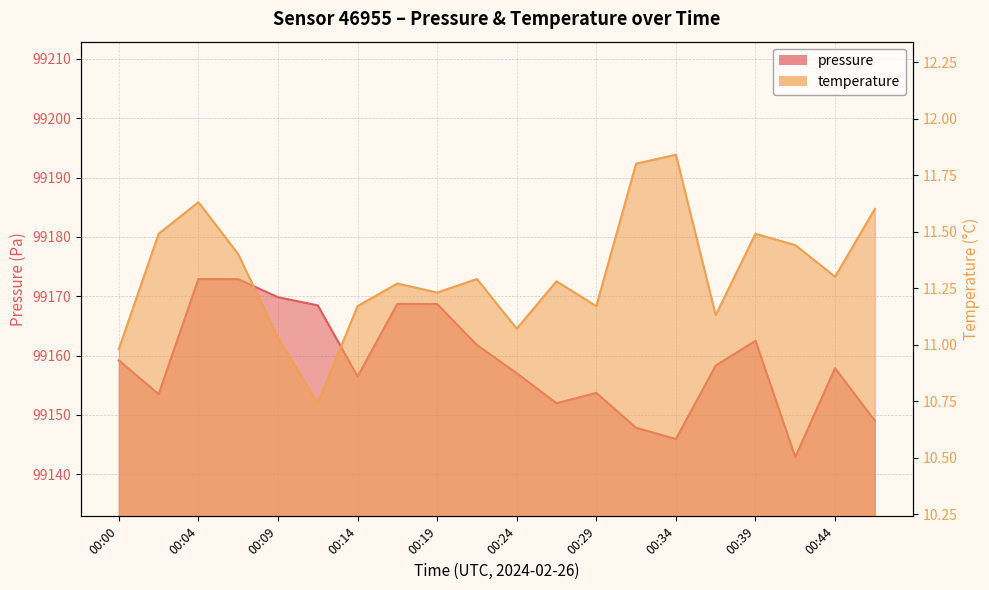

Where does the pressure series first go above 99158?

00:00